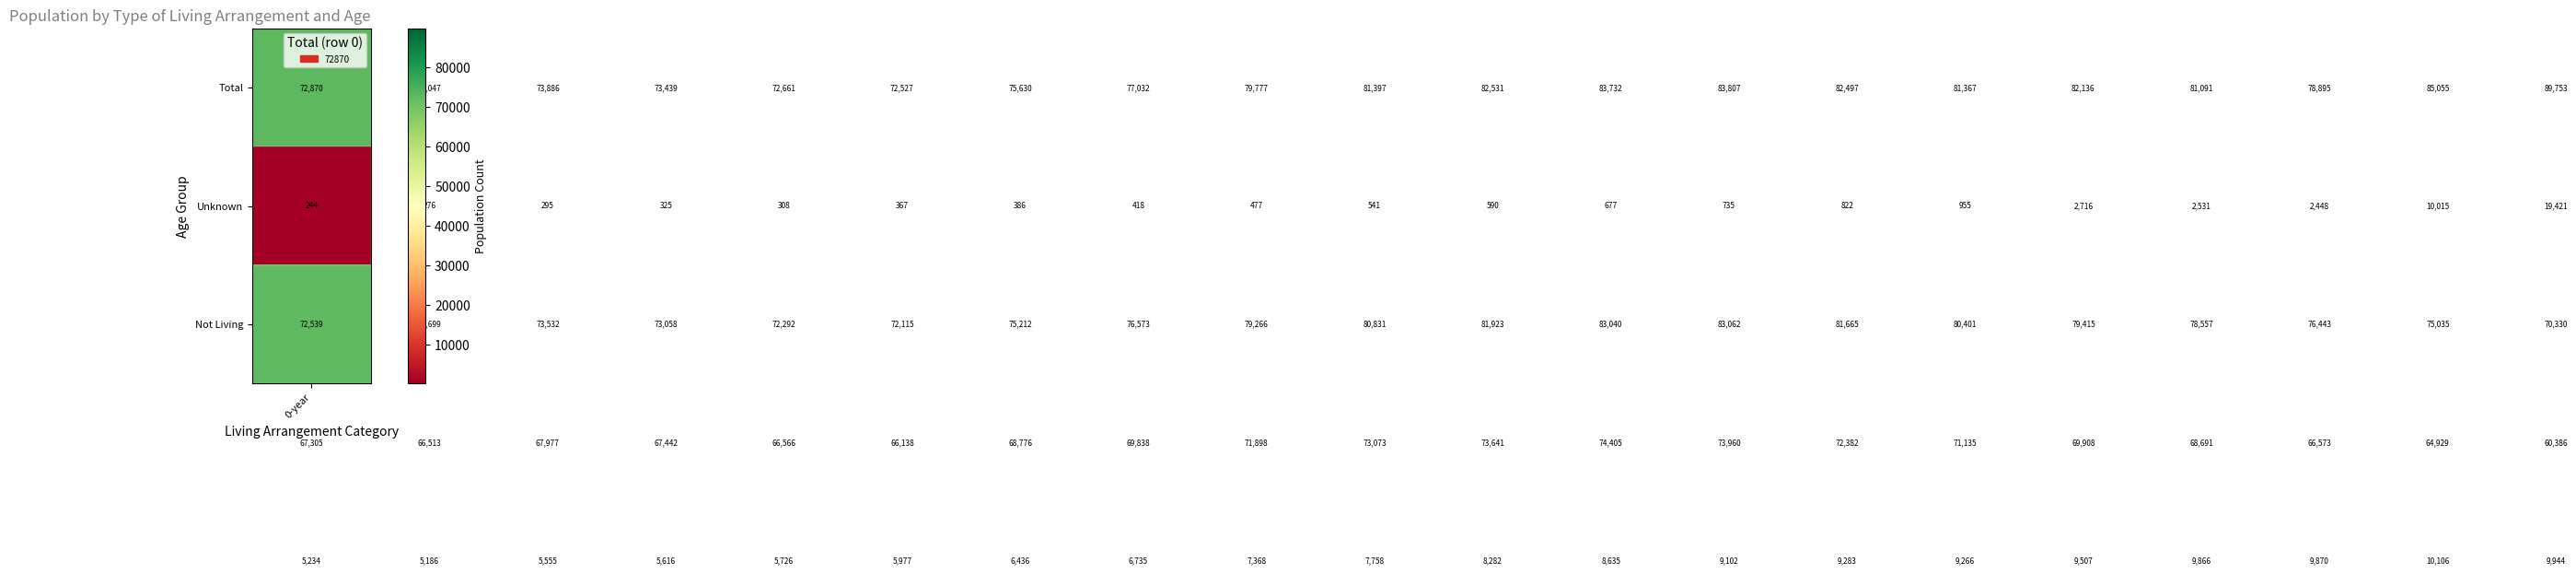

What is the maximum value shown in the chart?

89753